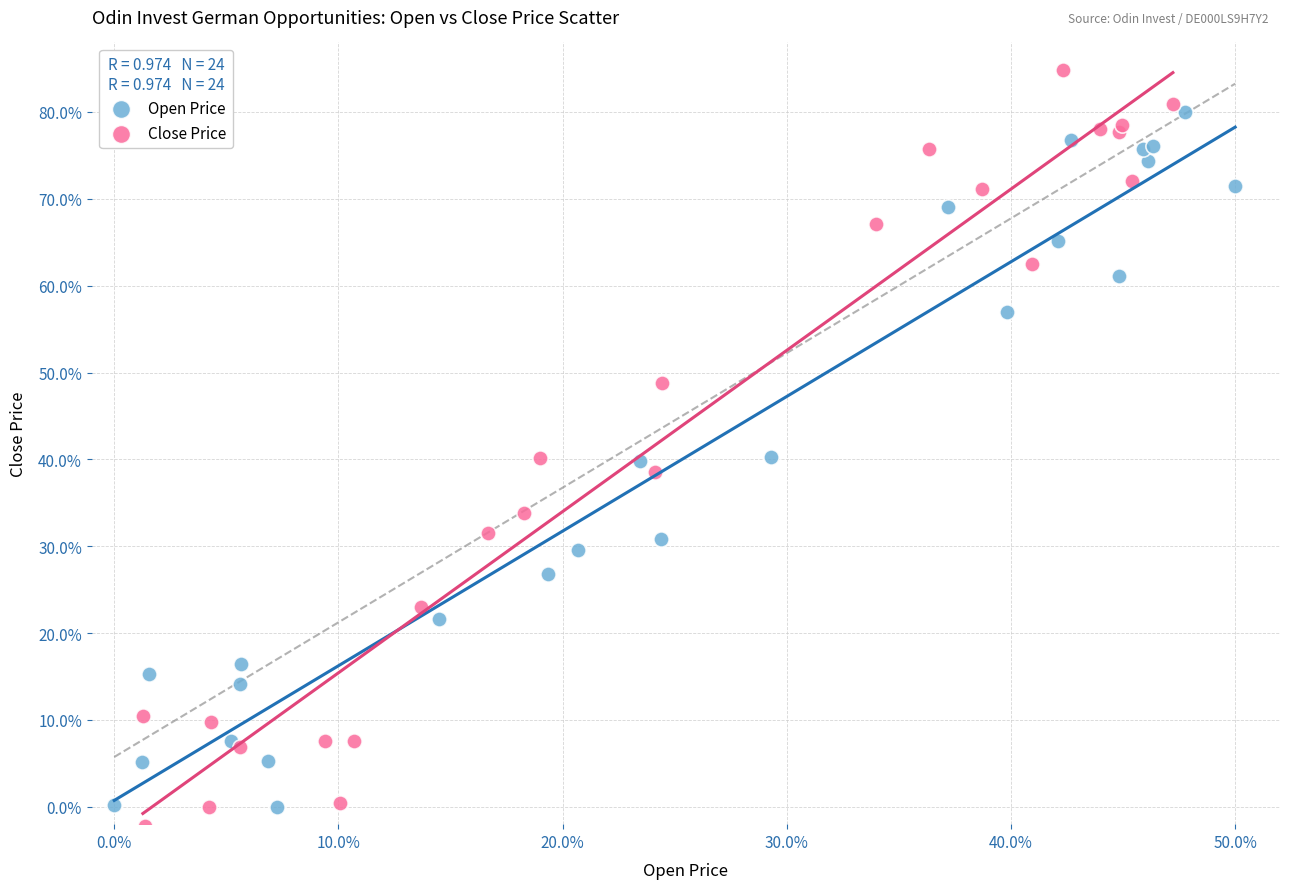

What are all the series names shown in the legend?

Open Price, Close Price